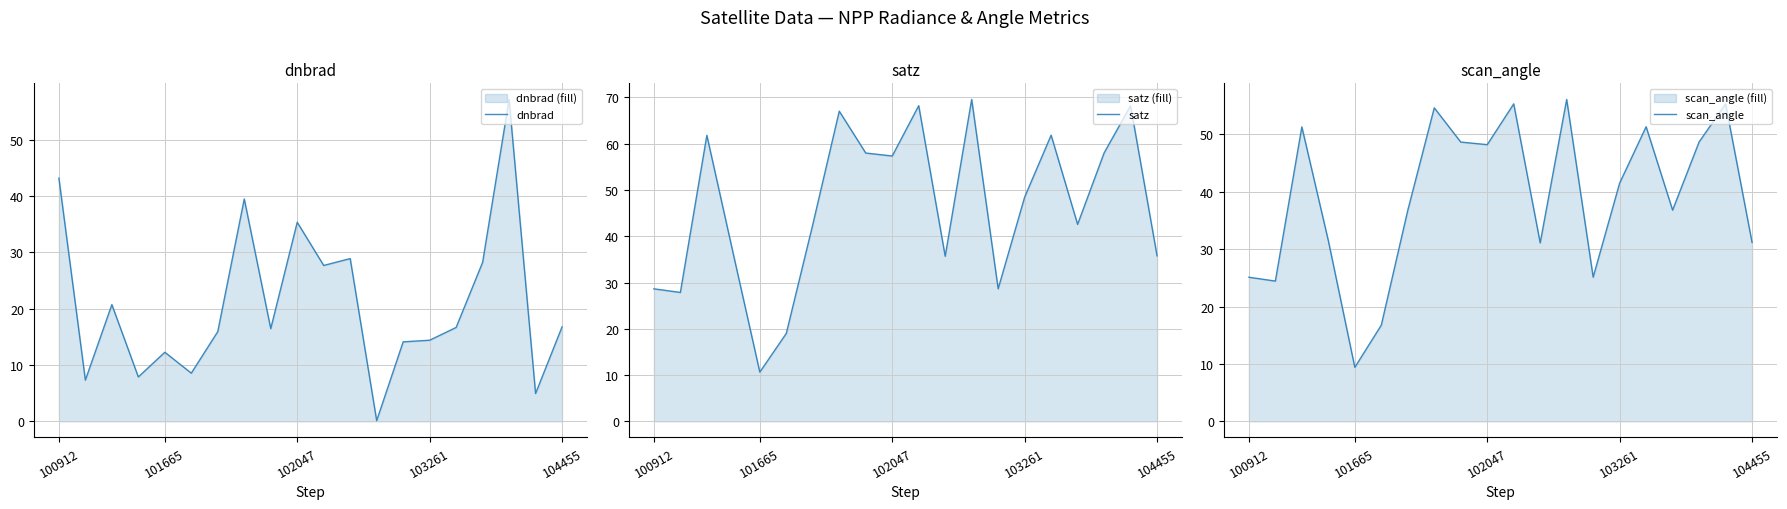

What are all the series names shown in the legend?

dnbrad, satz, scan_angle